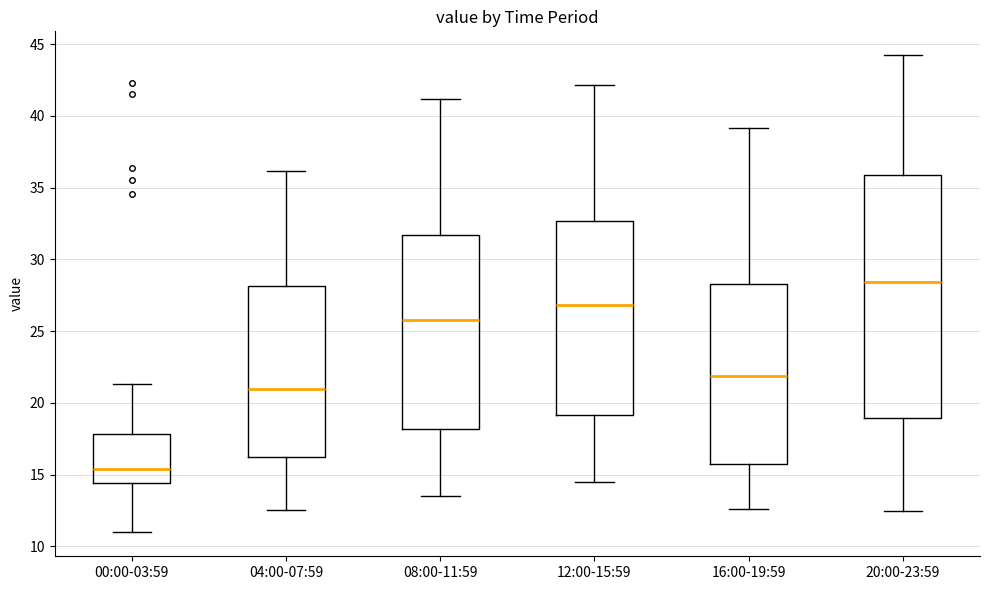

Comparing the boxes themselves (not the whiskers), which one is the tallest?

20:00-23:59